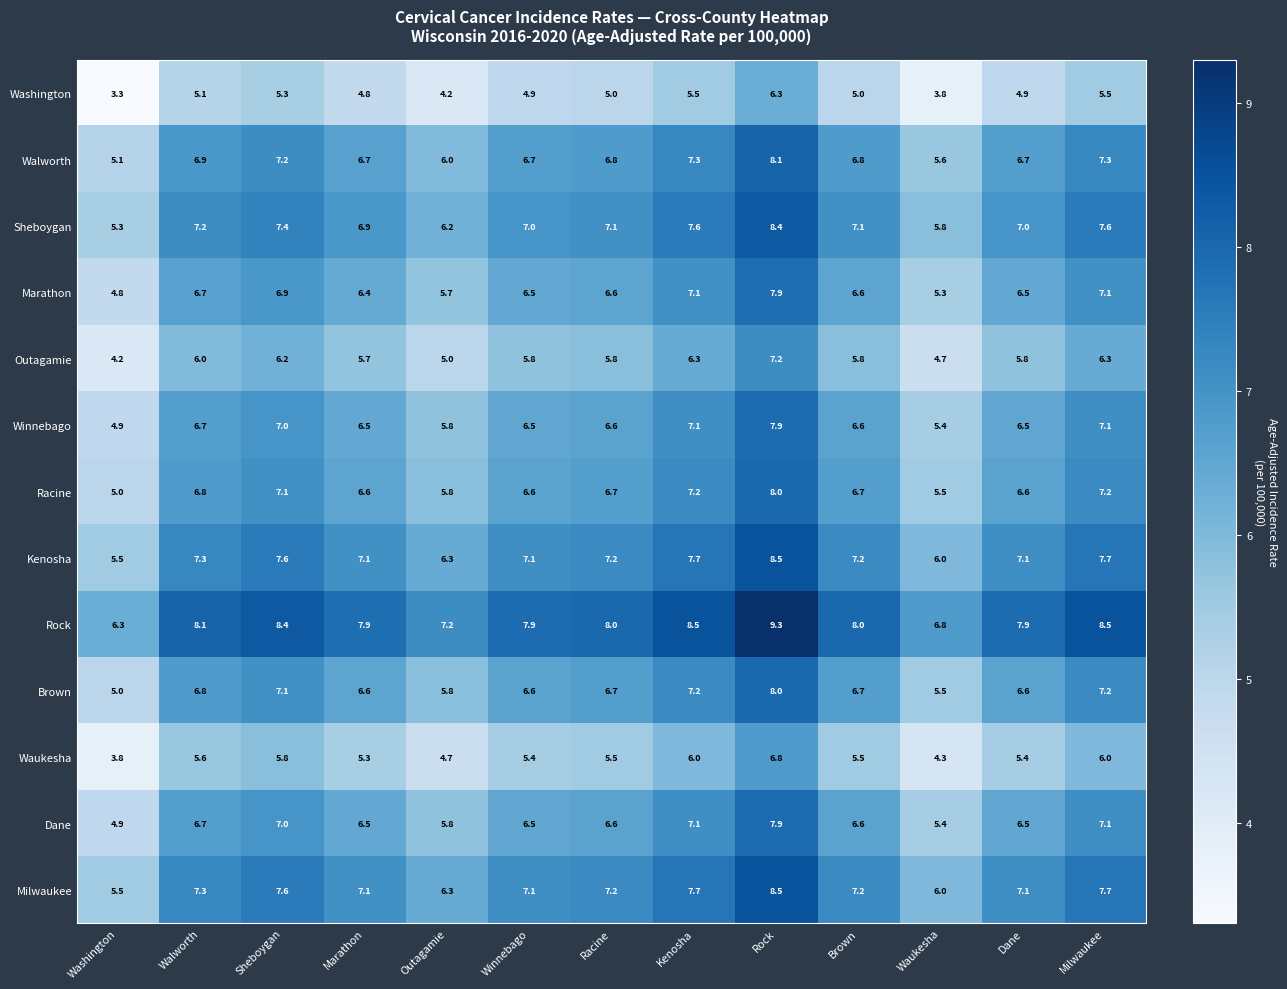

The value of Brown at Rock is 11.9. True or false?

False